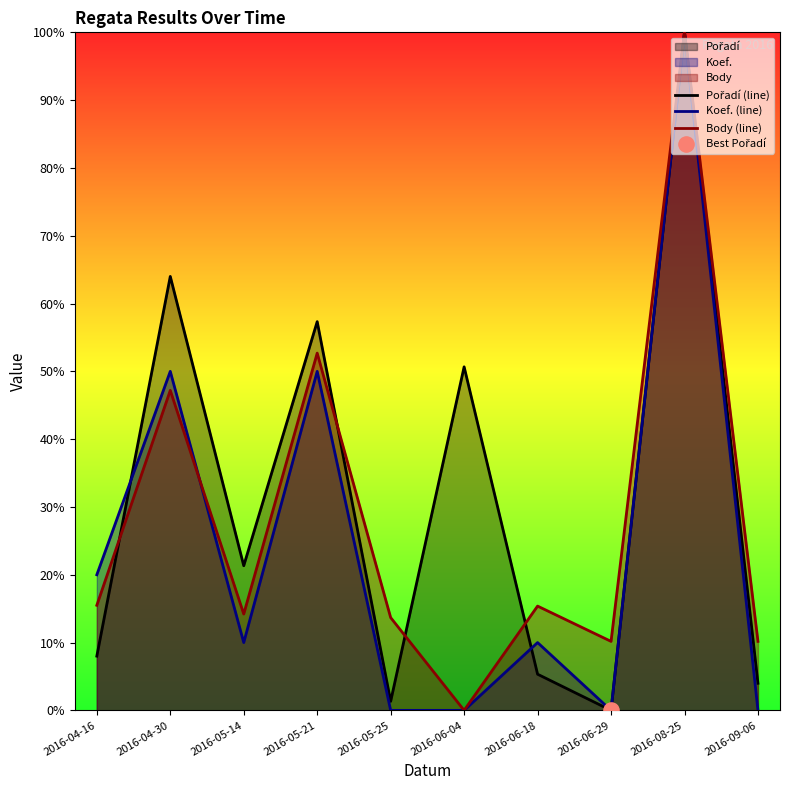

What are all the series names shown in the legend?

Pořadí (line), Koef. (line), Body (line)